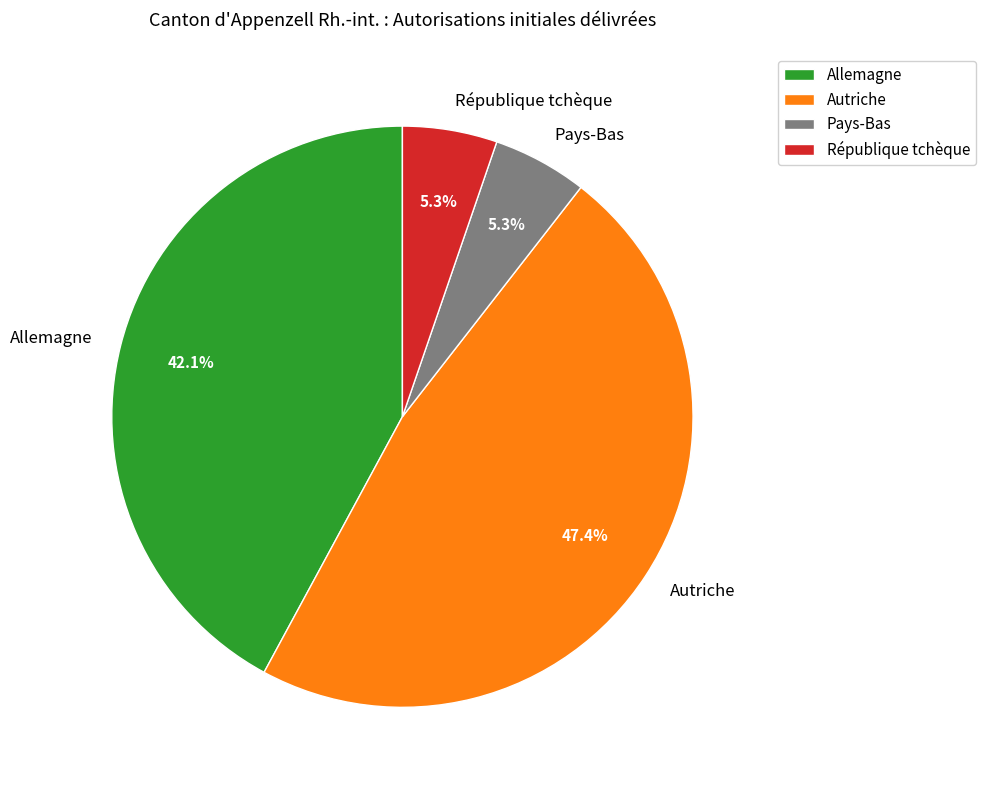

Count the number of slices in the pie.

4